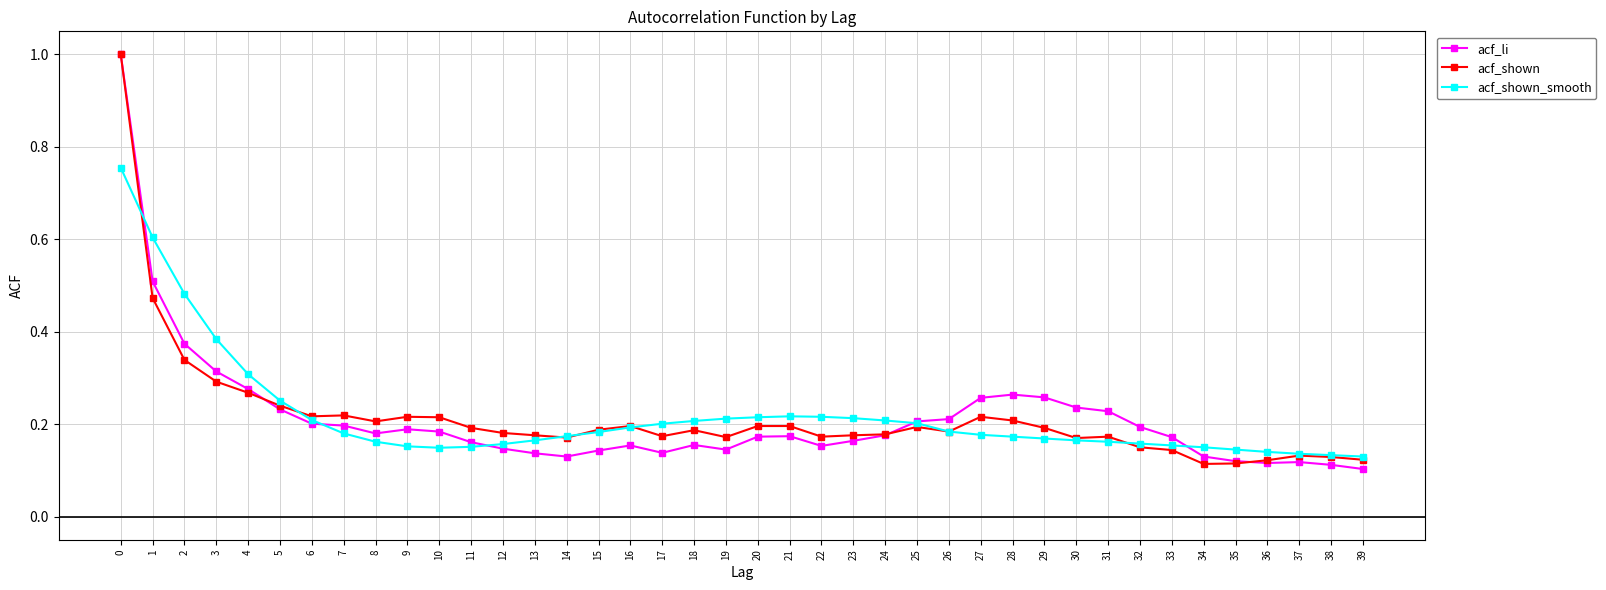

True or false: acf_shown has more than 2 points higher than both neighbors.

True